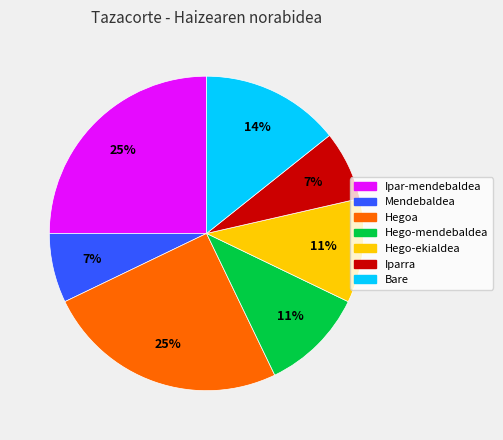

What is the ratio of the value at Hegoa to the value at Hego-ekialdea?

2.3